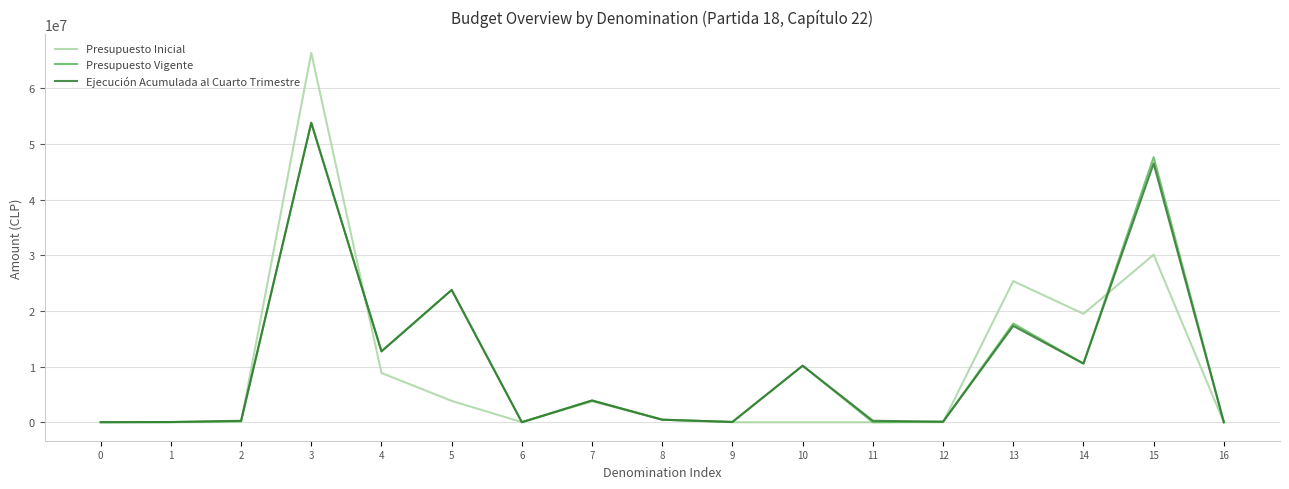

Read the Presupuesto Inicial value at 6.

23000